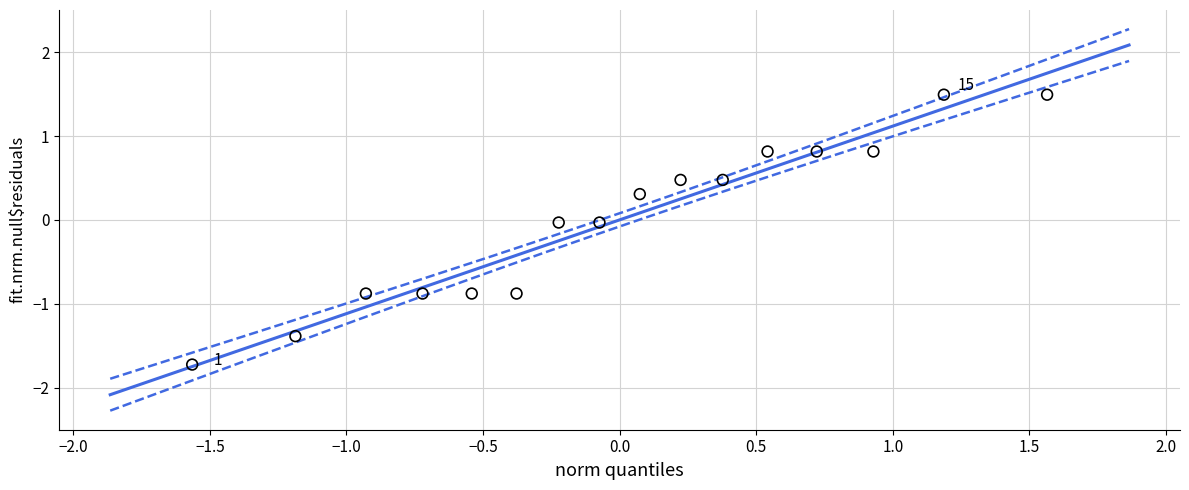

What is the range of Y values (max minus min)?

3.2